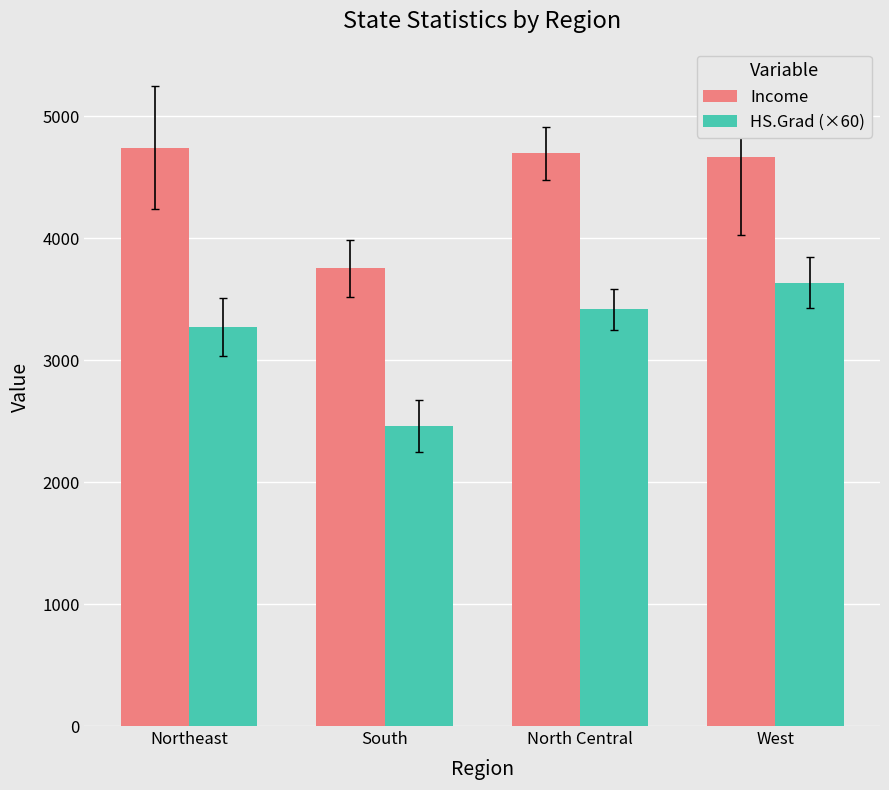

How many groups of bars are there?

4